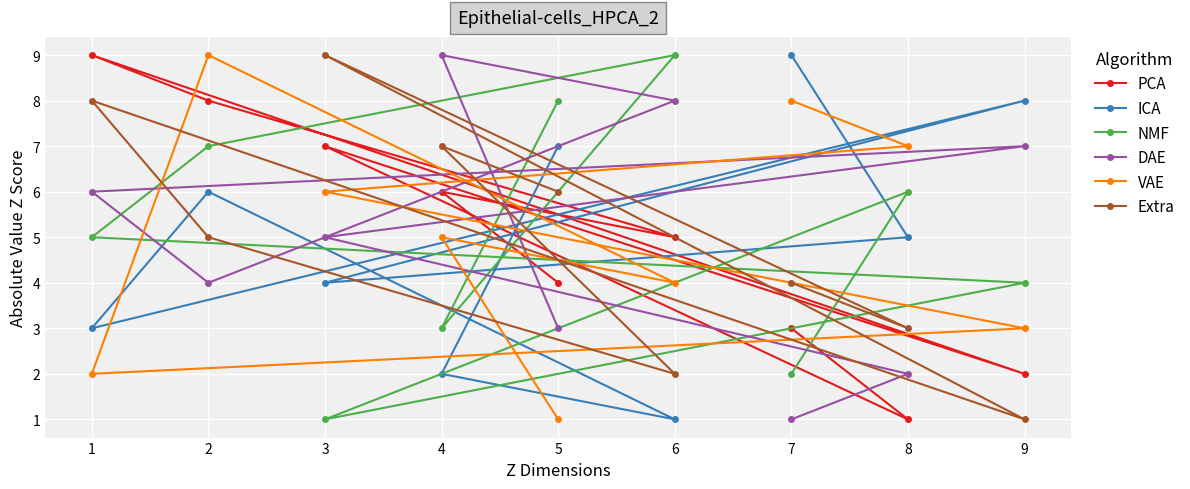

True or false: PCA and Extra intersect in this chart.

True